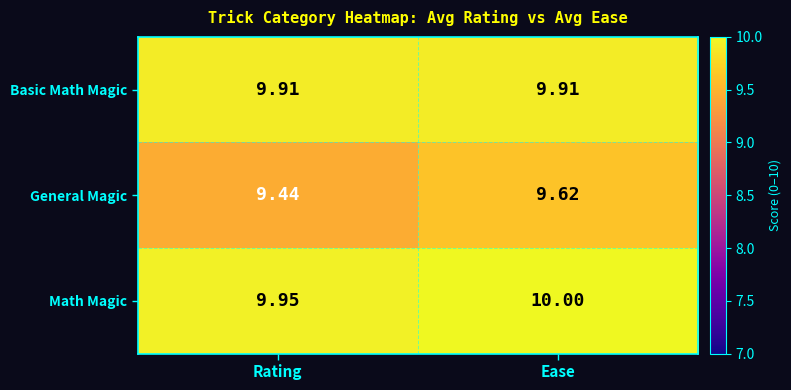

At Rating, list the series in order from smallest to largest.

General Magic, Basic Math Magic, Math Magic